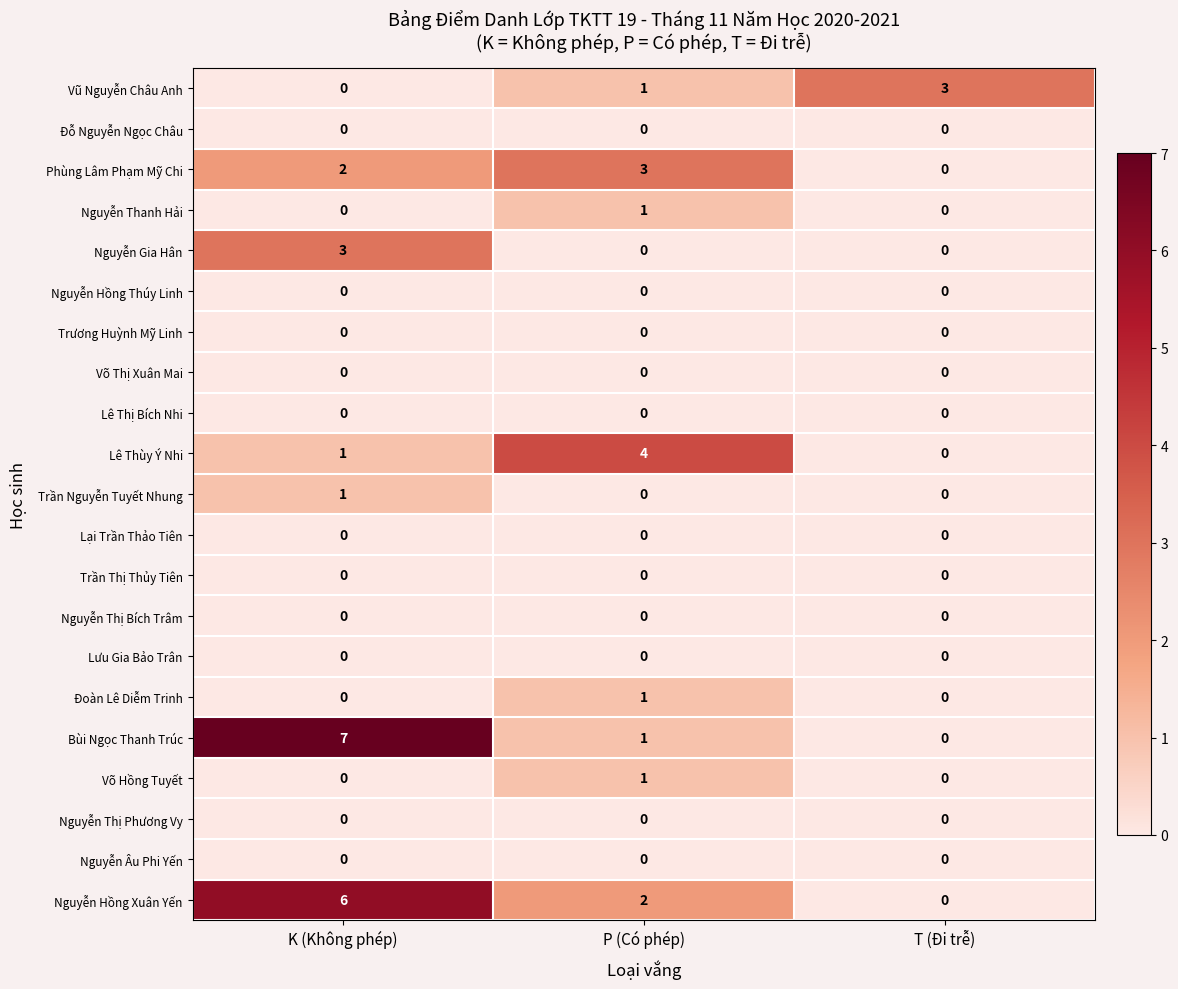

Which series changed the most between P (Có phép) and T (Đi trễ)?

Lê Thùy Ý Nhi